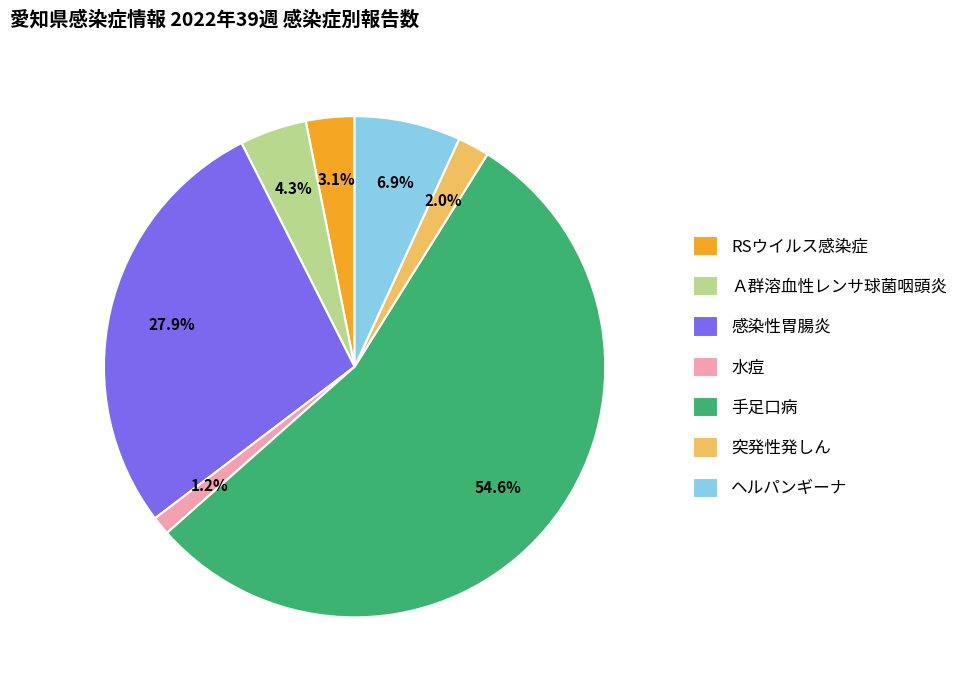

What is the total percentage of Ａ群溶血性レンサ球菌咽頭炎 and 手足口病?

58.9%